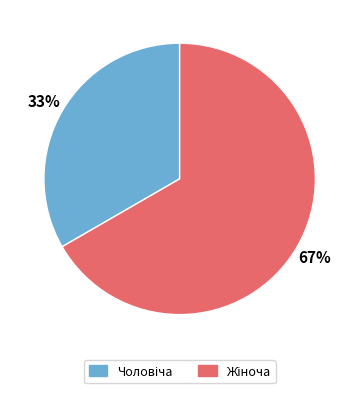

Does any single category account for the majority?

Yes